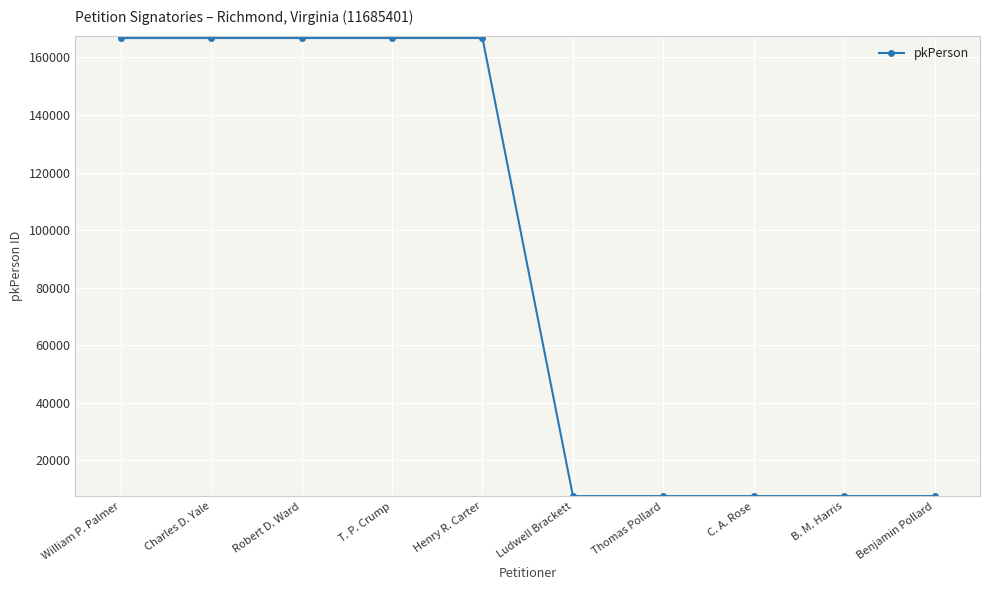

What is the maximum value shown in the chart?

166759